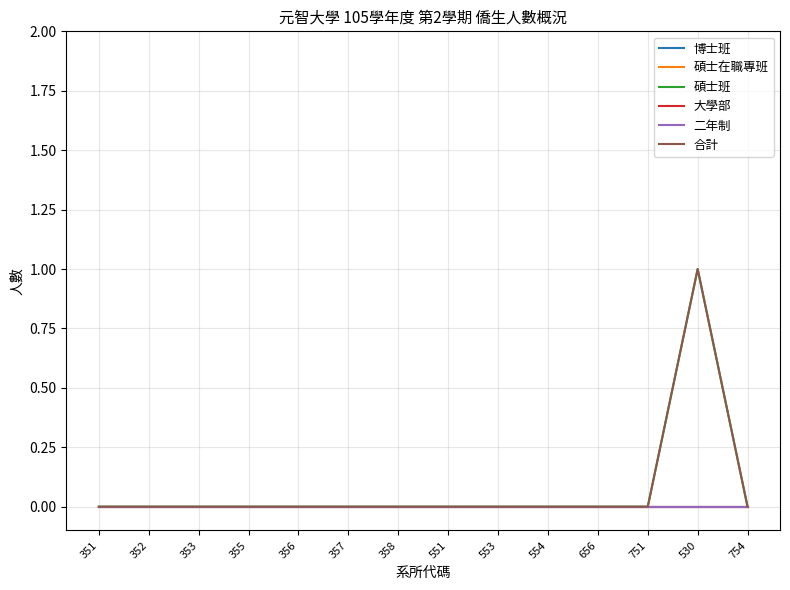

What is the approximate value of 碩士班 at 530?

1